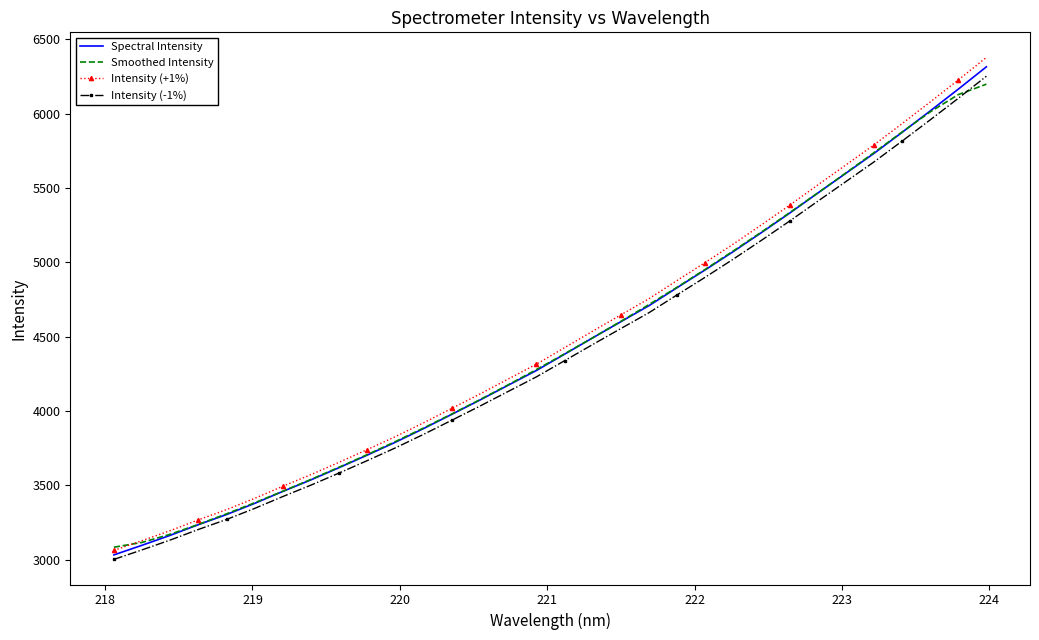

List the series in order of their peak value, lowest first.

Smoothed Intensity, Intensity (-1%), Spectral Intensity, Intensity (+1%)